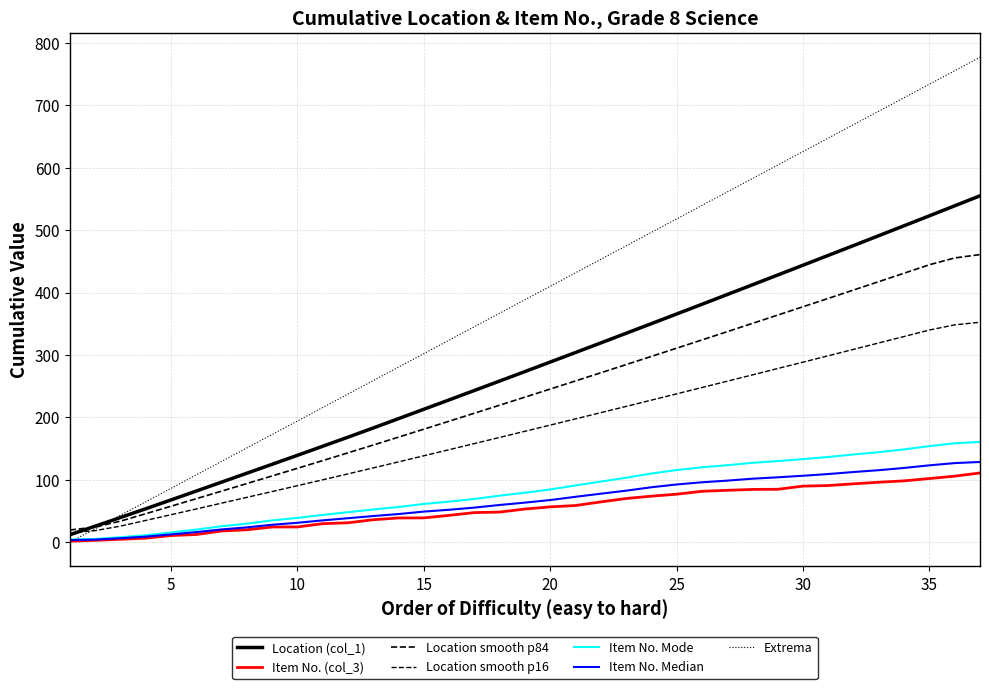

Is this an area chart (filled region under the line)?

No